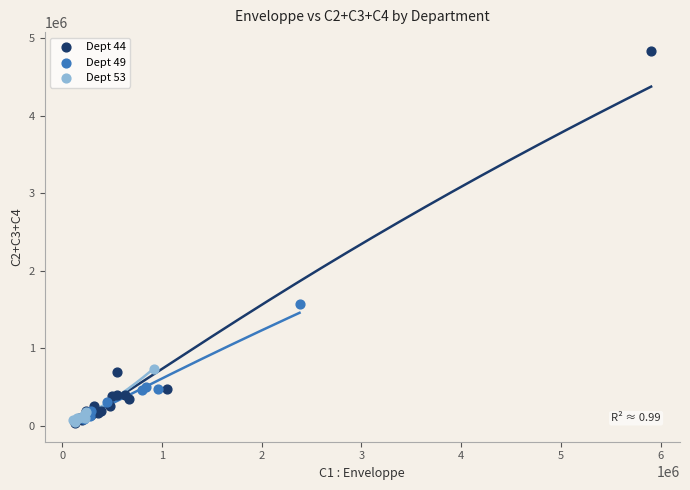

Which series contains the highest Y value?

Dept 44